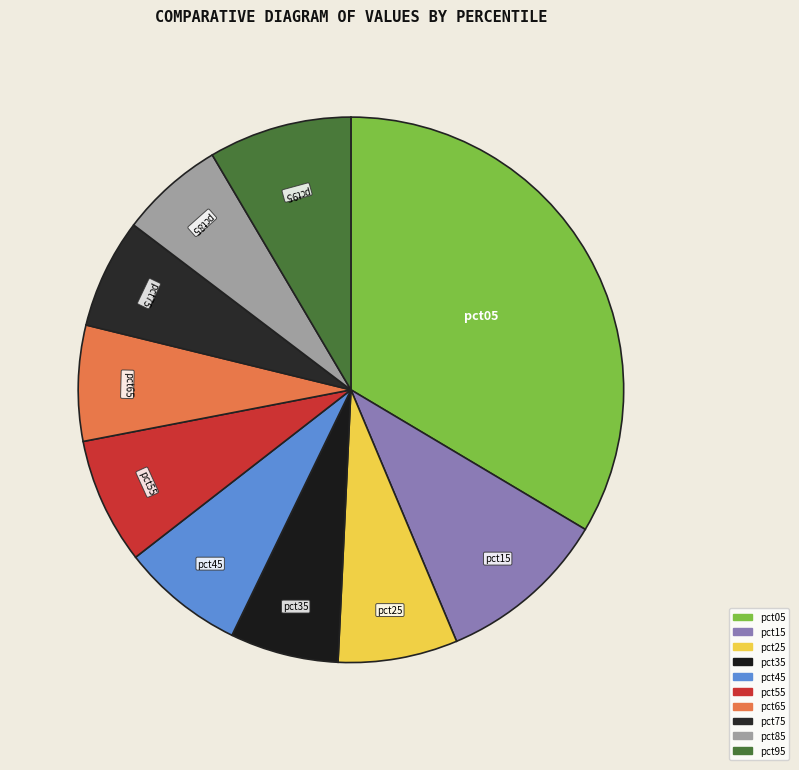

Does pct65 represent more than half of the total?

No